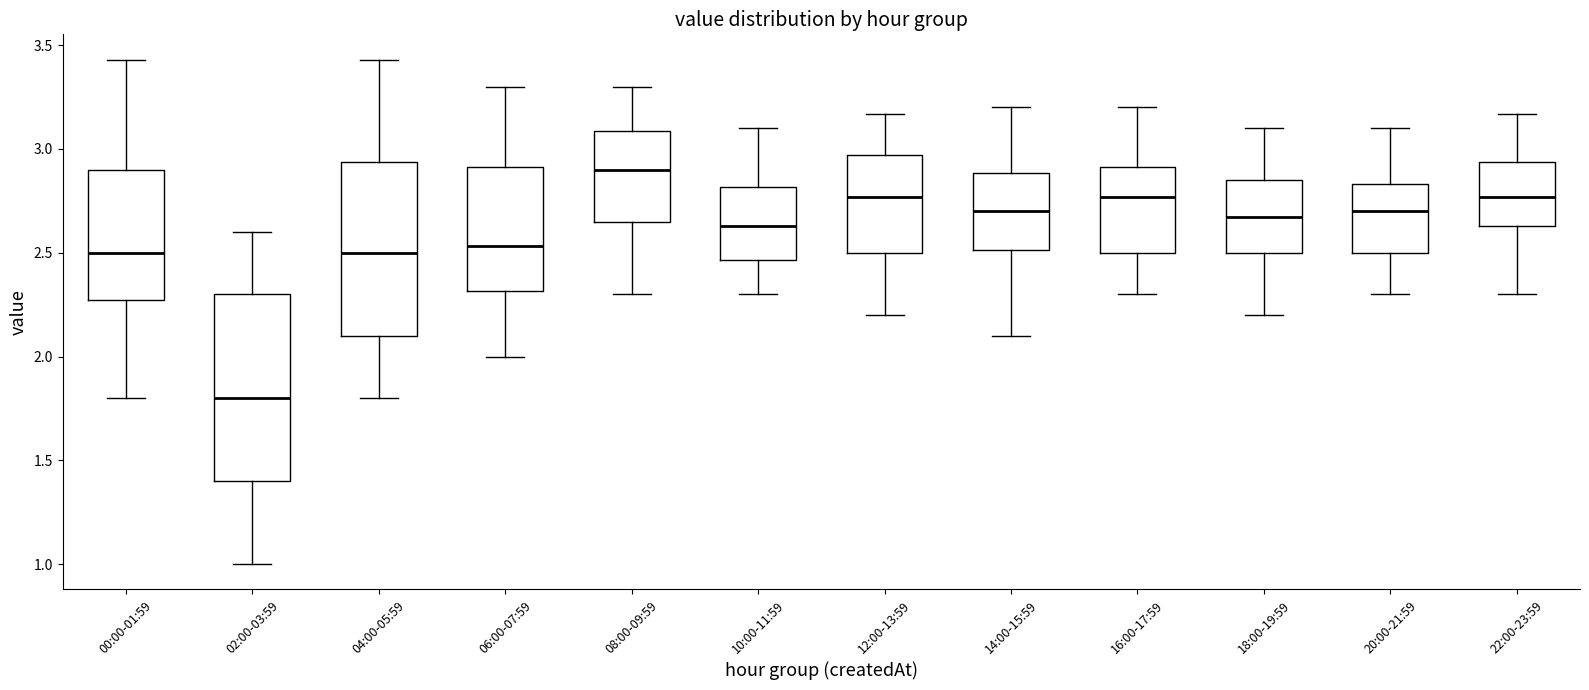

Which box's median line is the highest?

08:00-09:59